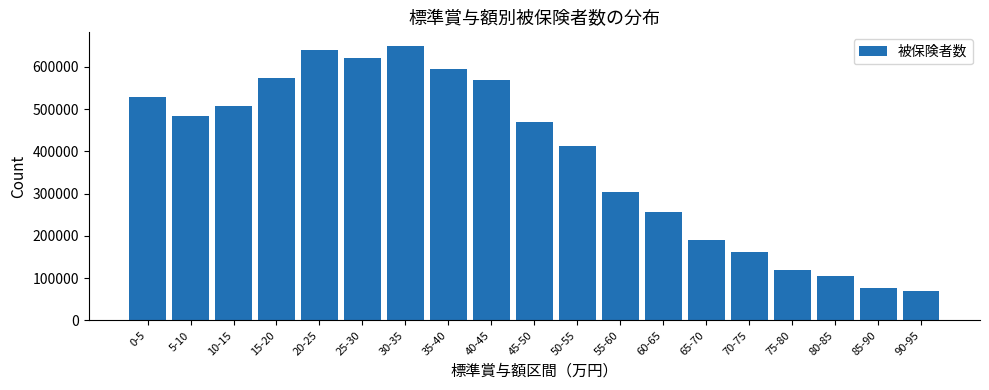

Reading left to right, what are all the values shown in this chart?

527488	483944	506926	573148	638957	620891	648982	593706	568552	468461	411649	303698	255571	191146	161097	119887	105093	77485	68647